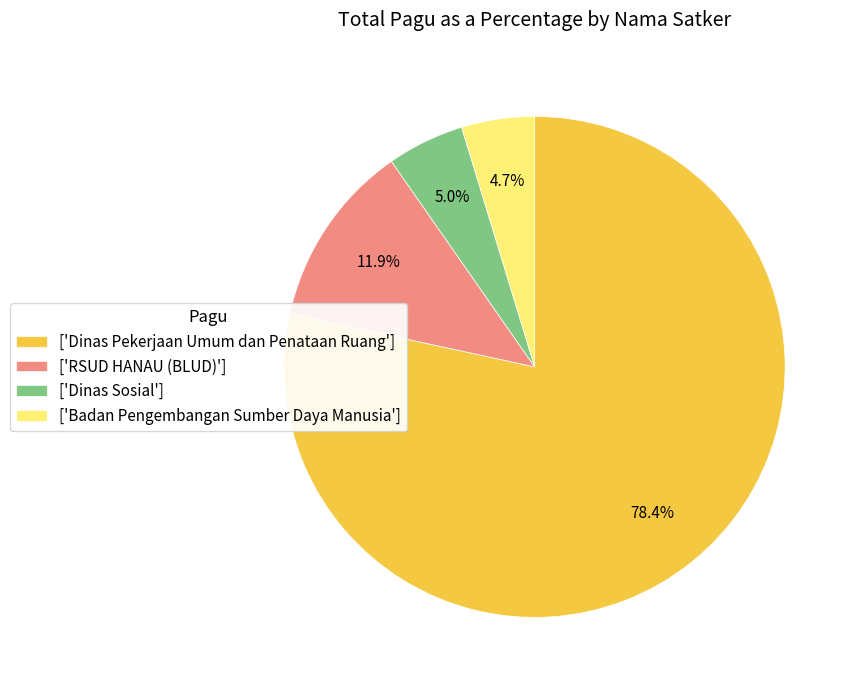

Does any single category account for the majority?

Yes